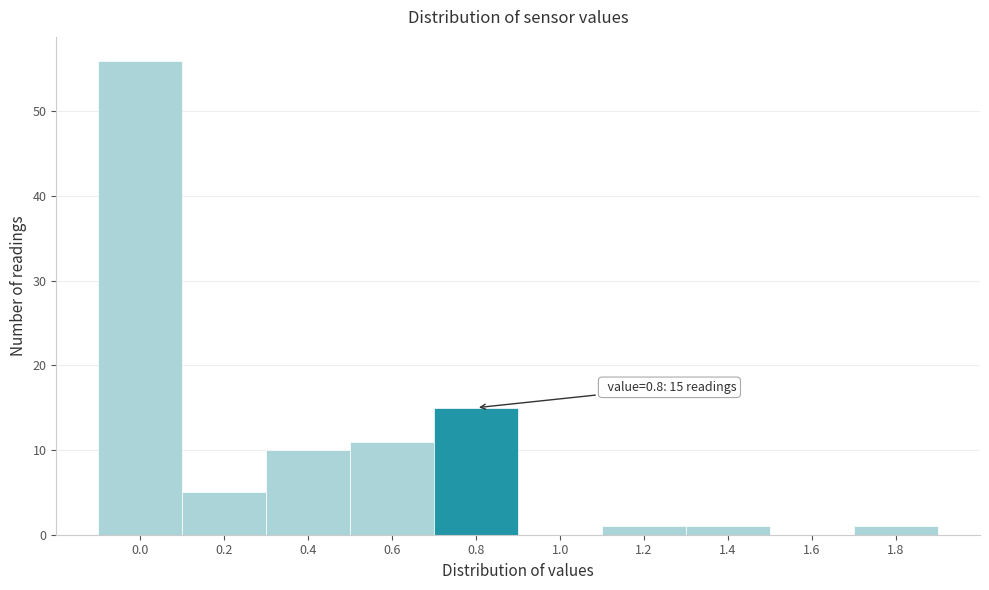

Reading left to right, what are all the values shown in this chart?

0.0=56	0.2=5	0.4=10	0.6=11	0.8=15	1.0=0	1.2=1	1.4=1	1.6=0	1.8=1